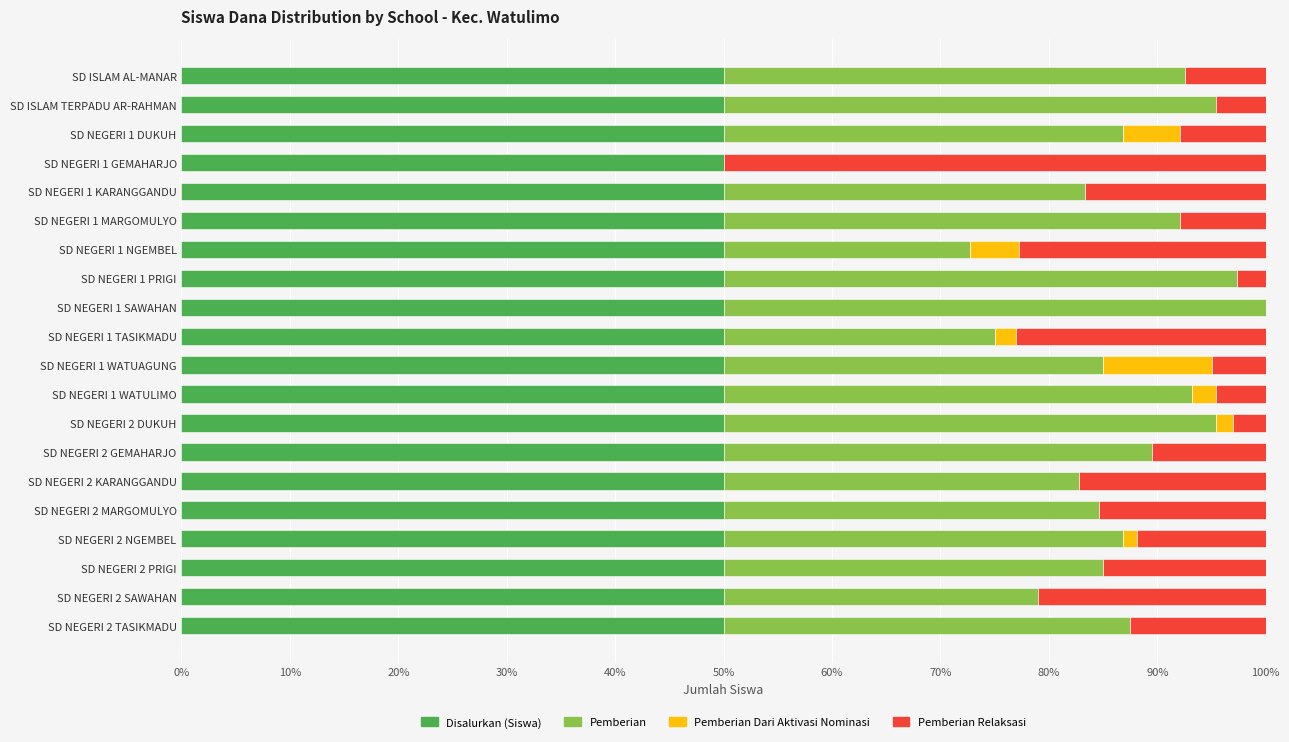

What is the maximum value for Disalurkan (Siswa)?

50.0